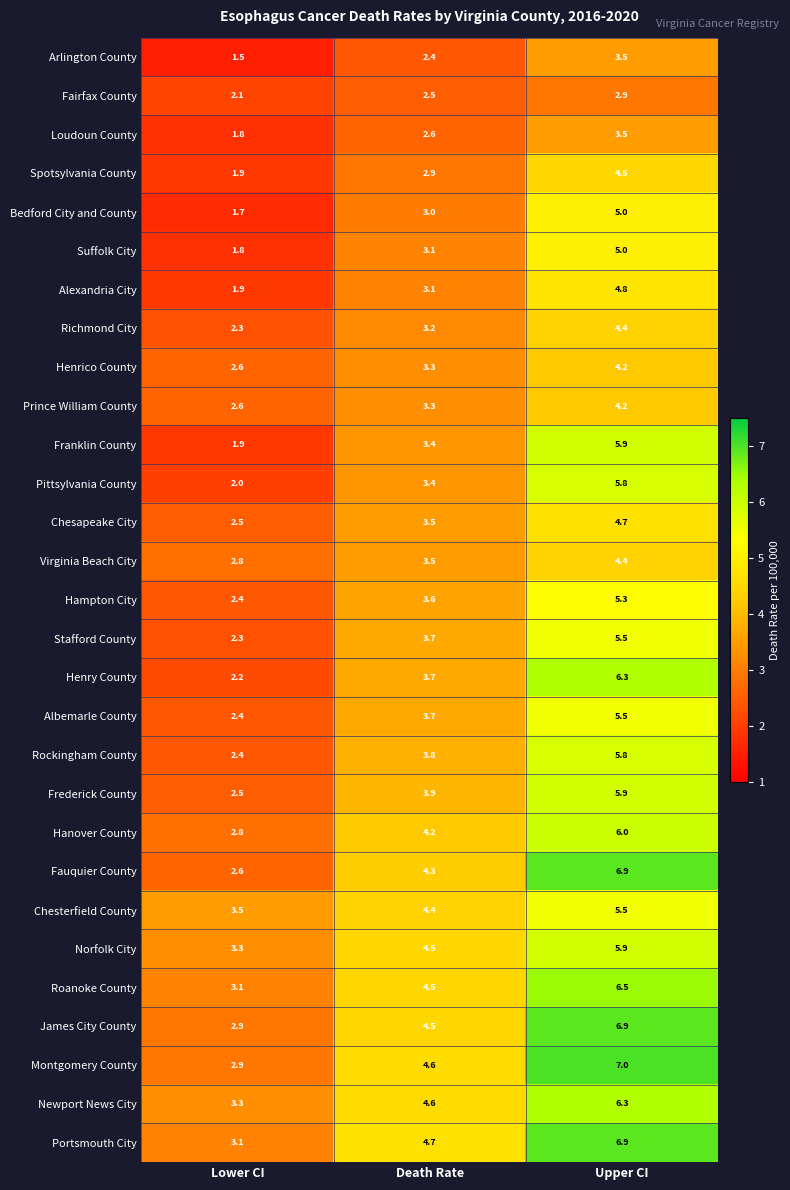

What is the average value of the Norfolk City series?

4.6